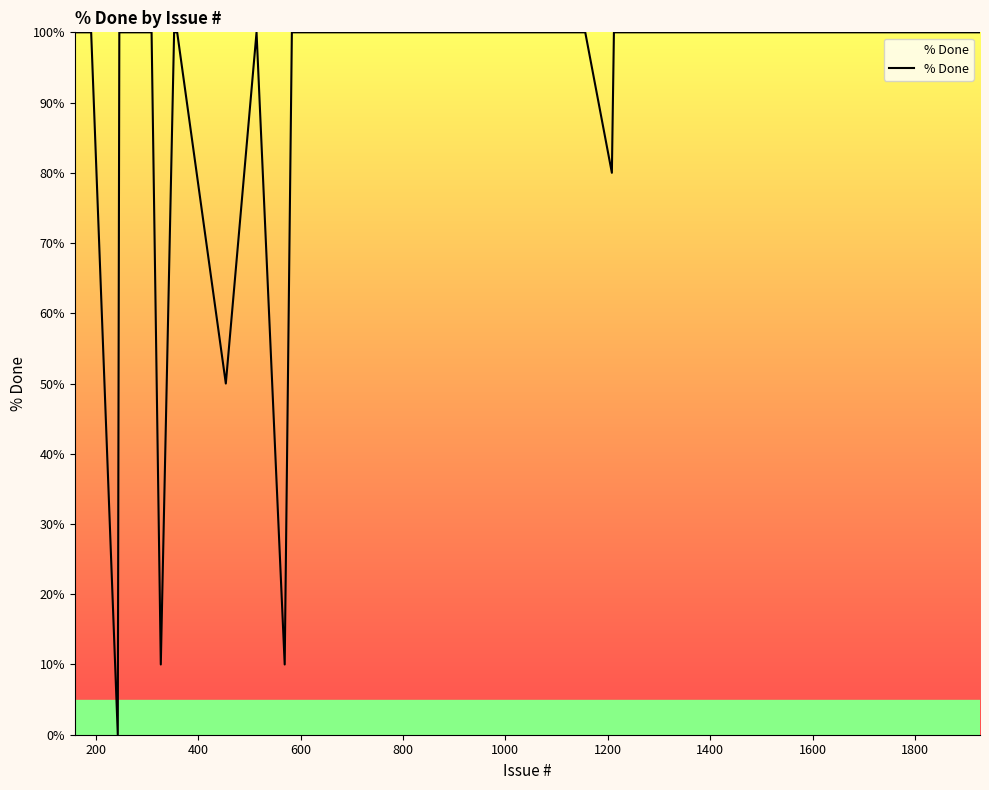

What is the difference between the maximum and minimum values?

100